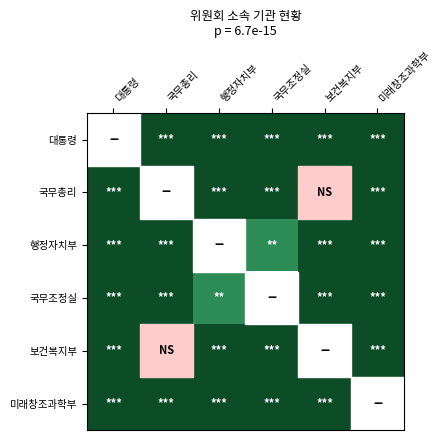

How many distinct data groups are displayed?

6